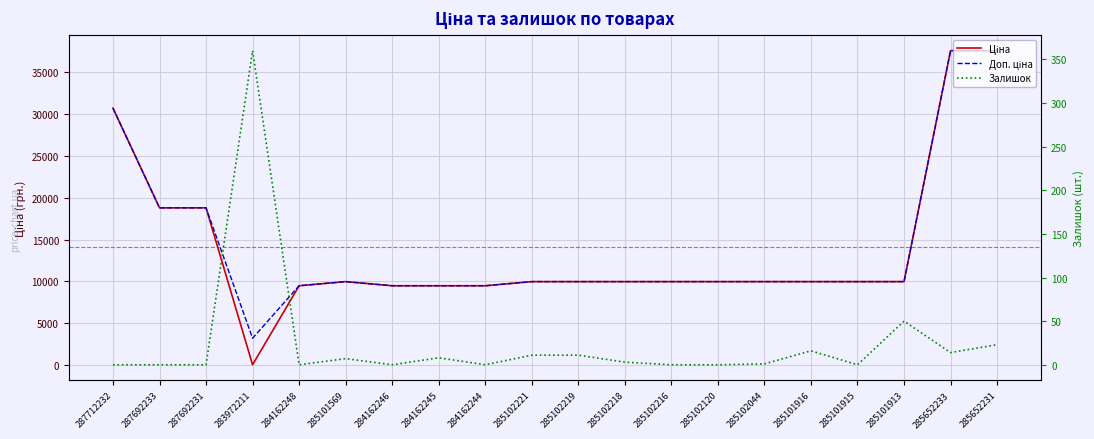

At which label is Доп. ціна closest to 20399?

287692233